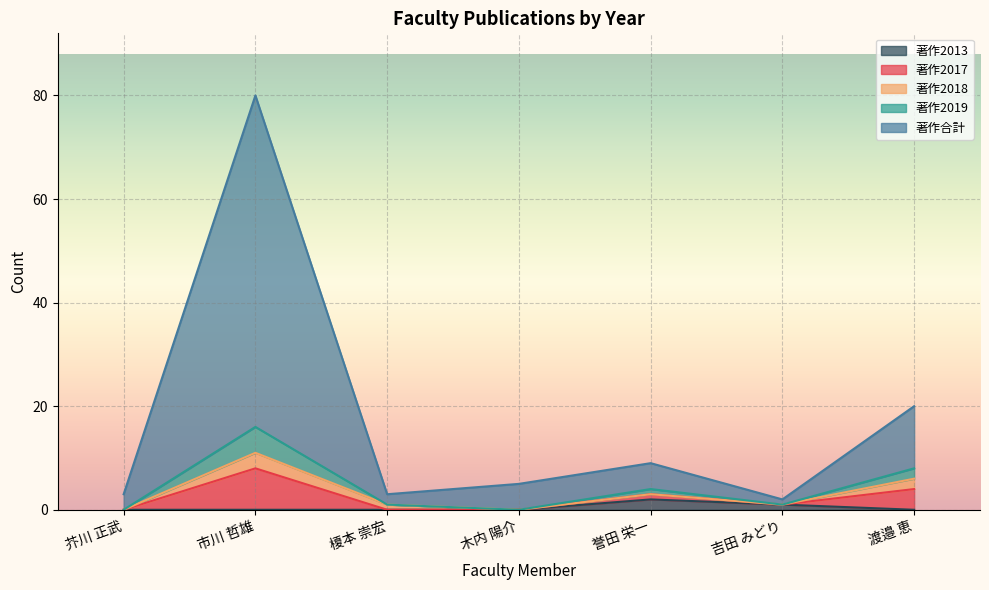

What is the total value across all series at 芥川 正武?

3